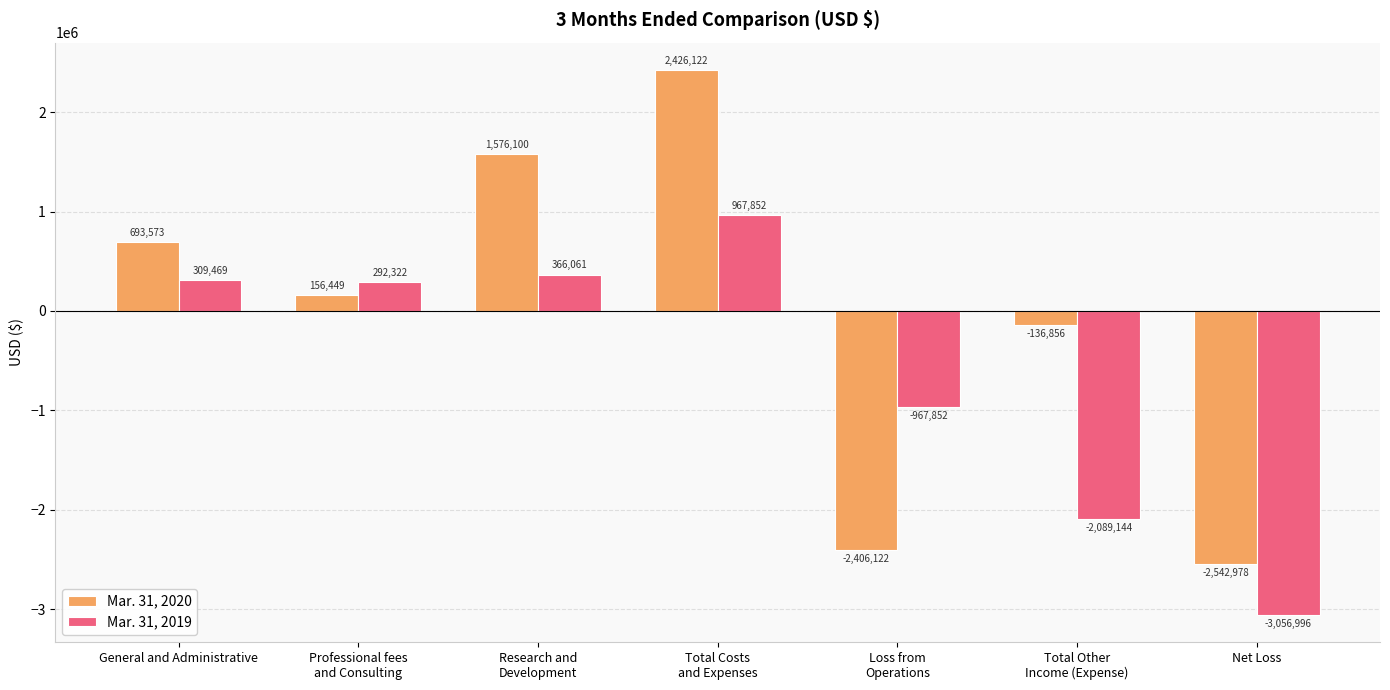

How many bars are there in total?

14